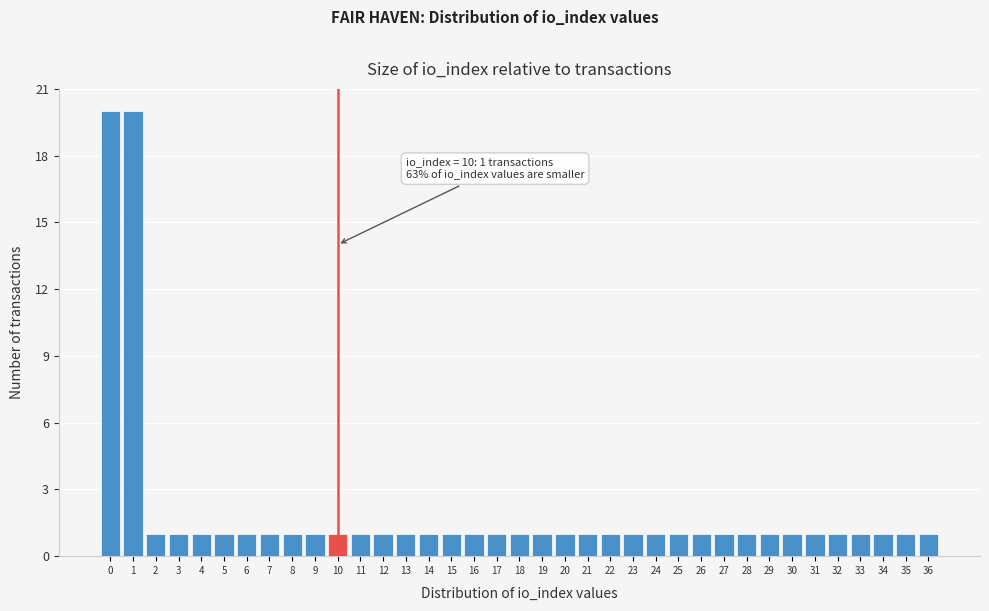

What is the greatest value displayed?

20